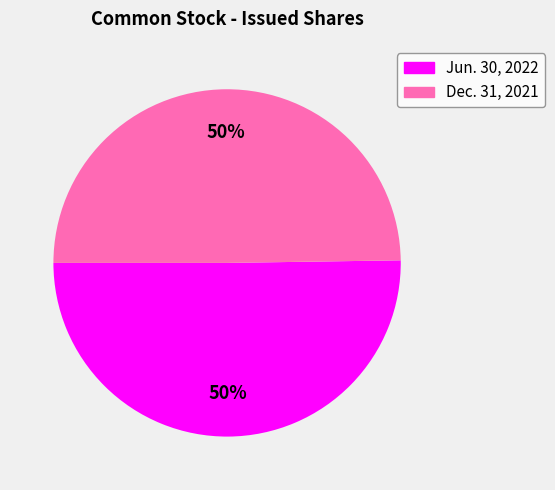

To the nearest percent, what is the combined percentage of Dec. 31, 2021 and Jun. 30, 2022?

100%